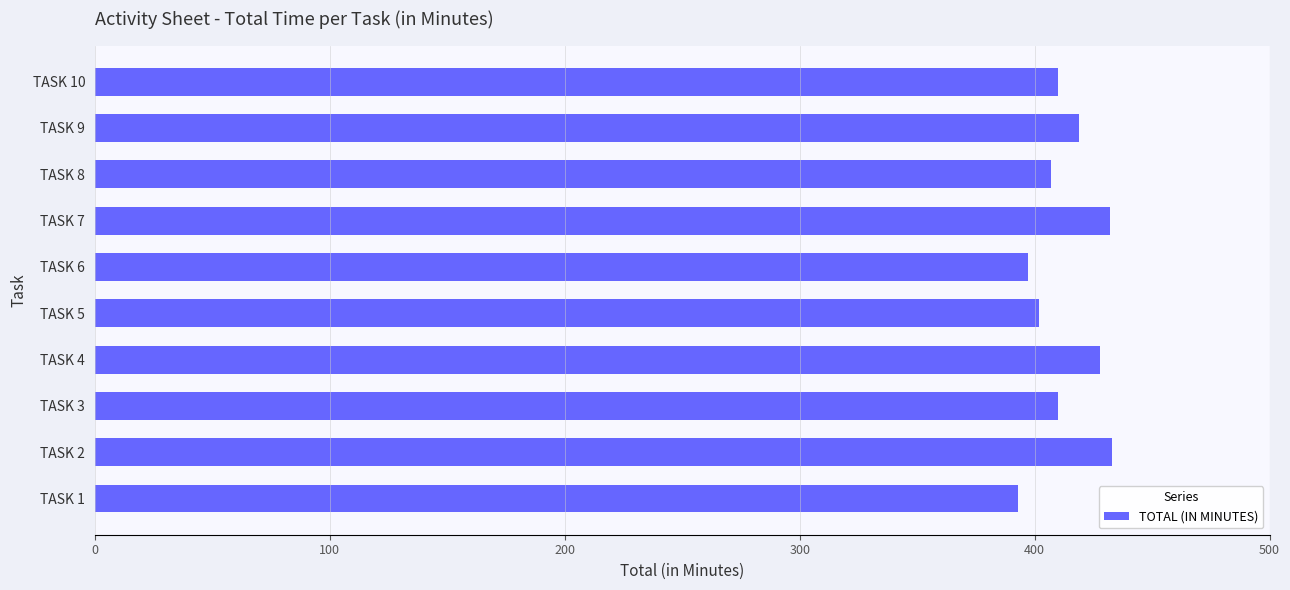

What is the maximum value shown in the chart?

433